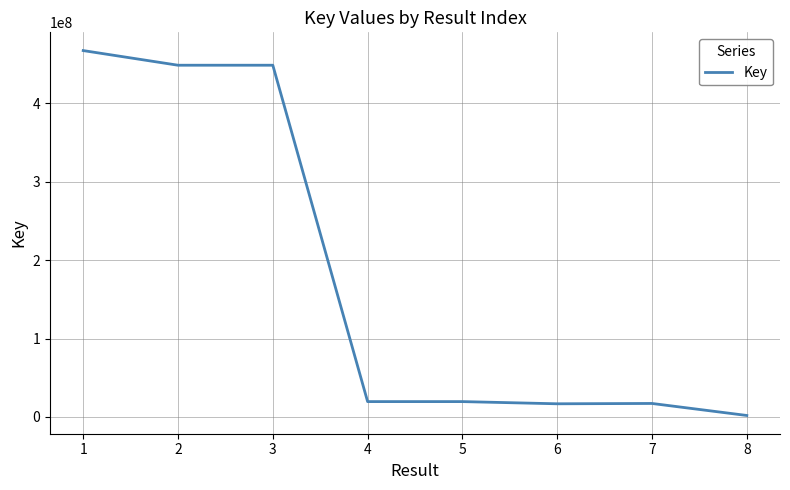

Count the number of categories in the chart.

8